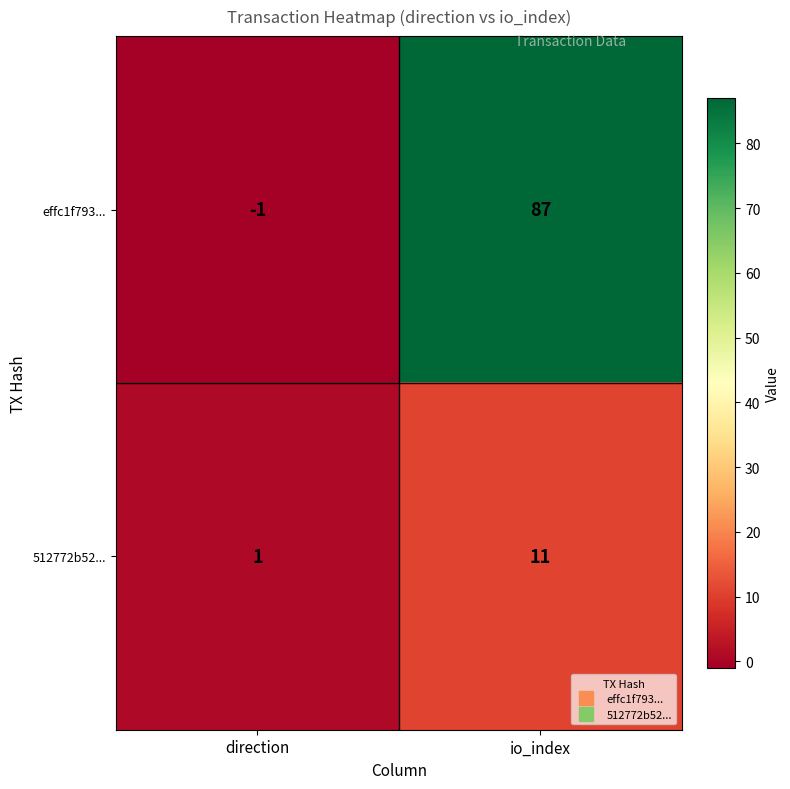

Where is effc1f793... nearest to the value 43?

direction